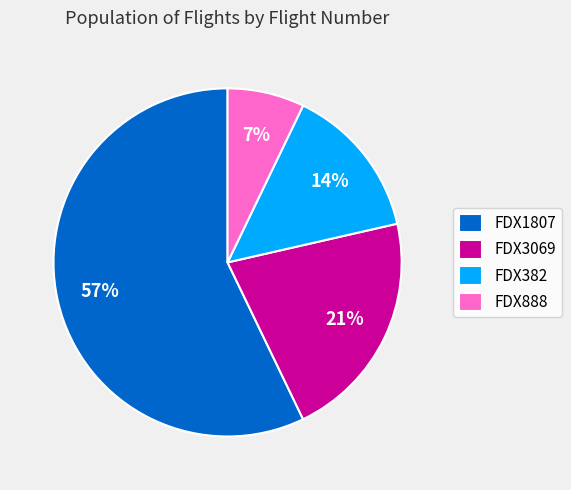

Is the sum of FDX3069 and FDX382 greater than half?

No